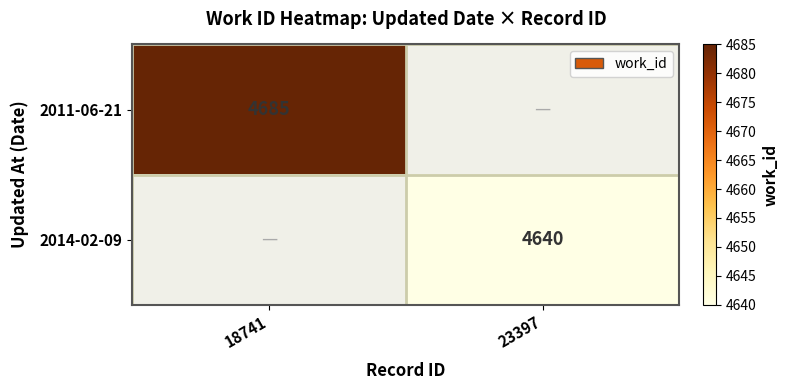

The 2014-02-09 series shows 1312 at 23397. True or false?

False